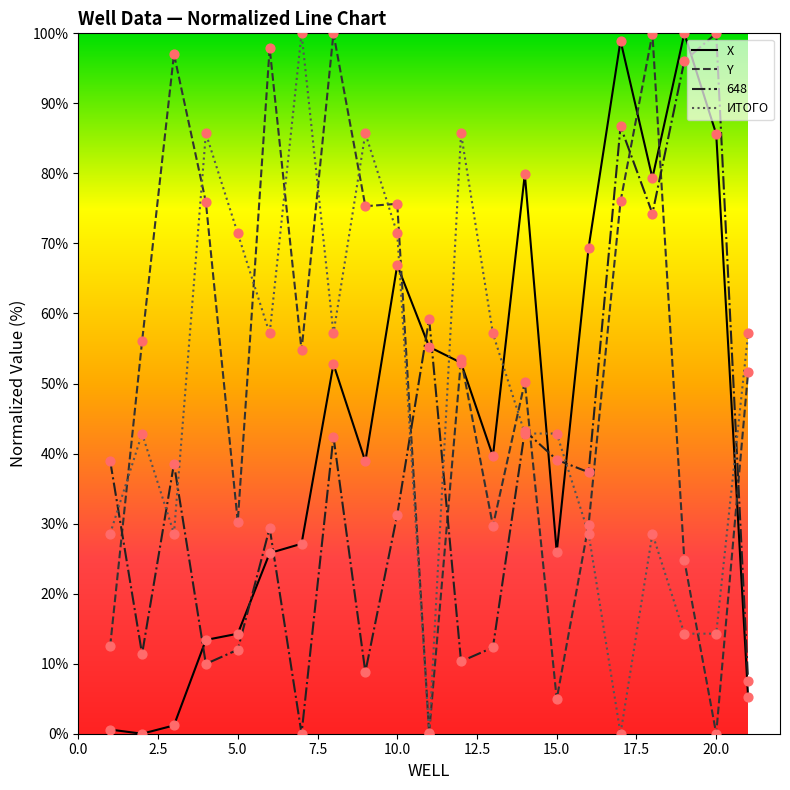

What are all the series names shown in the legend?

X, Y, 648, ИТОГО